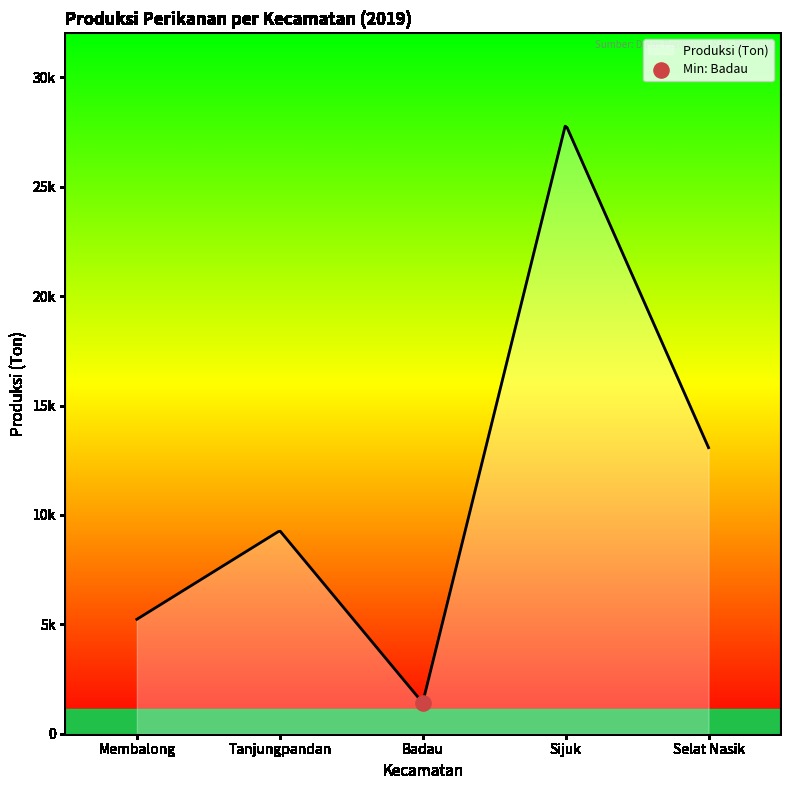

What is the ratio of the value at Sijuk to the value at Tanjungpandan?

3.0